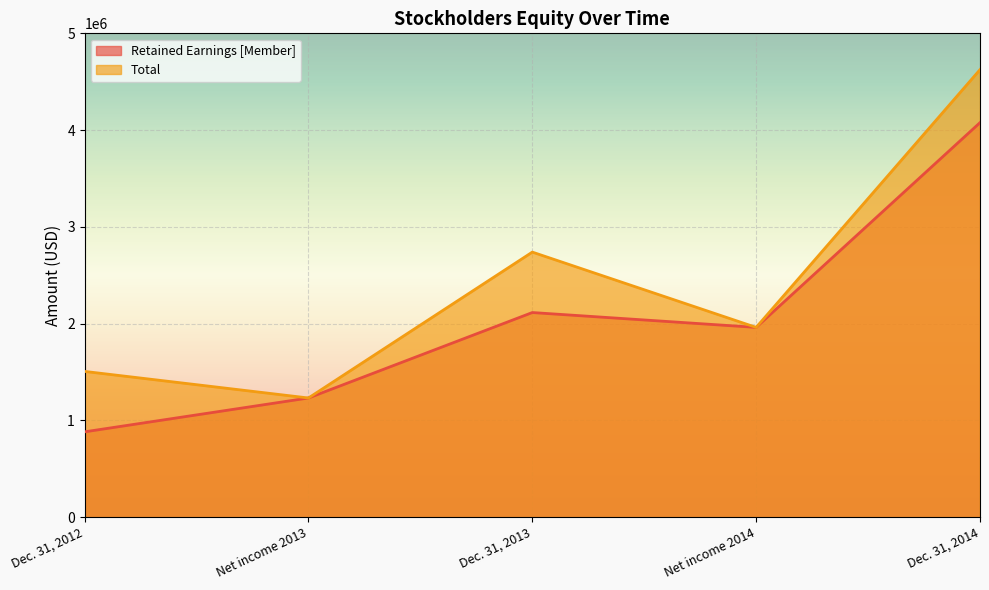

What are all the series names shown in the legend?

Retained Earnings [Member], Total